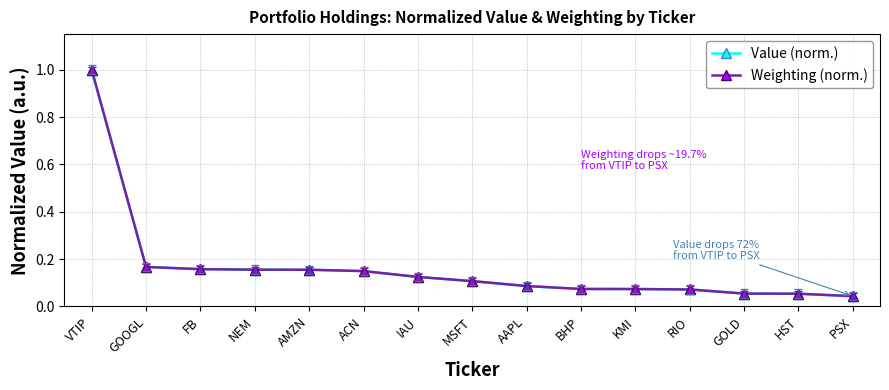

Count the number of categories in the chart.

15